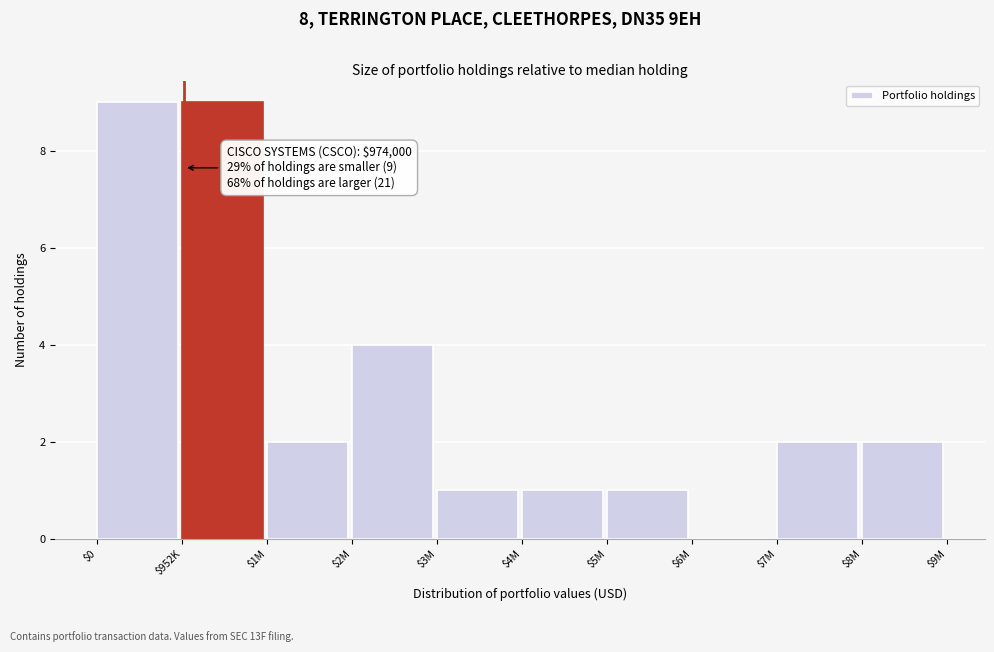

What is the sum of all values?

31